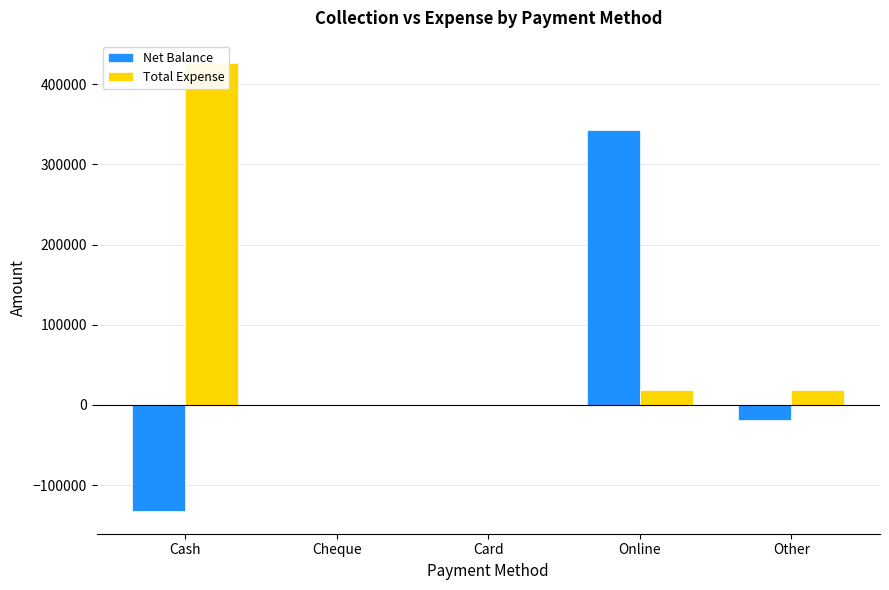

Between Cash and Cheque, which series saw the biggest shift?

Total Expense